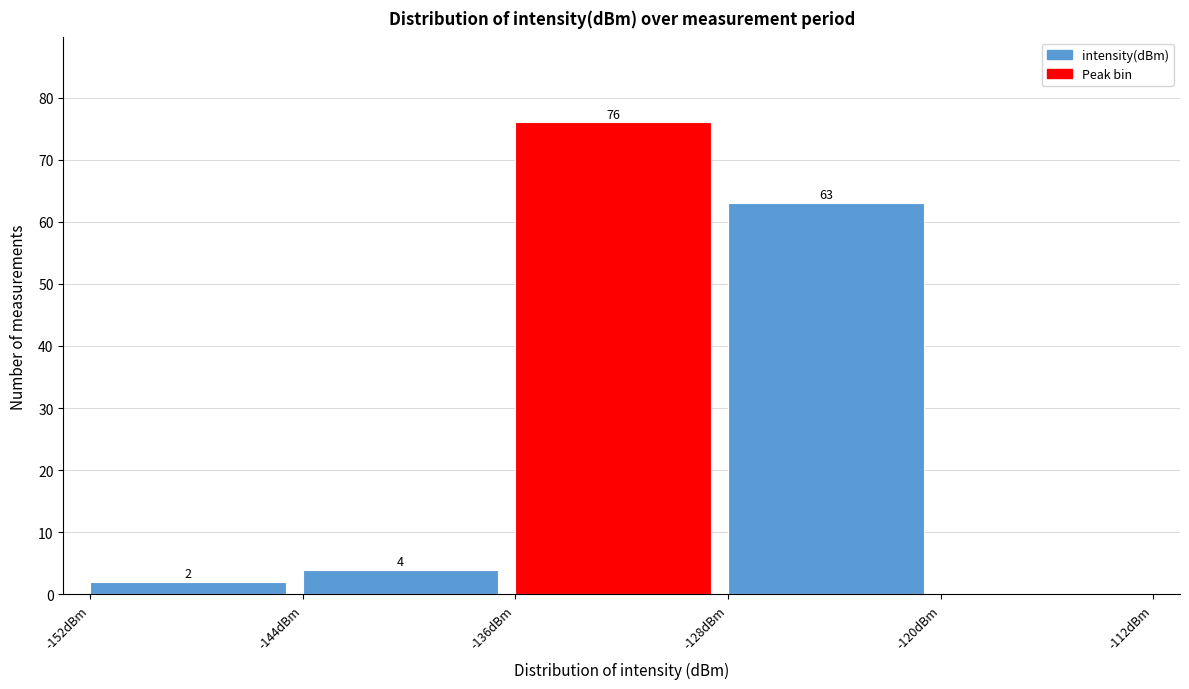

Over which range of the x-axis is the bar tallest?

-136 to -128